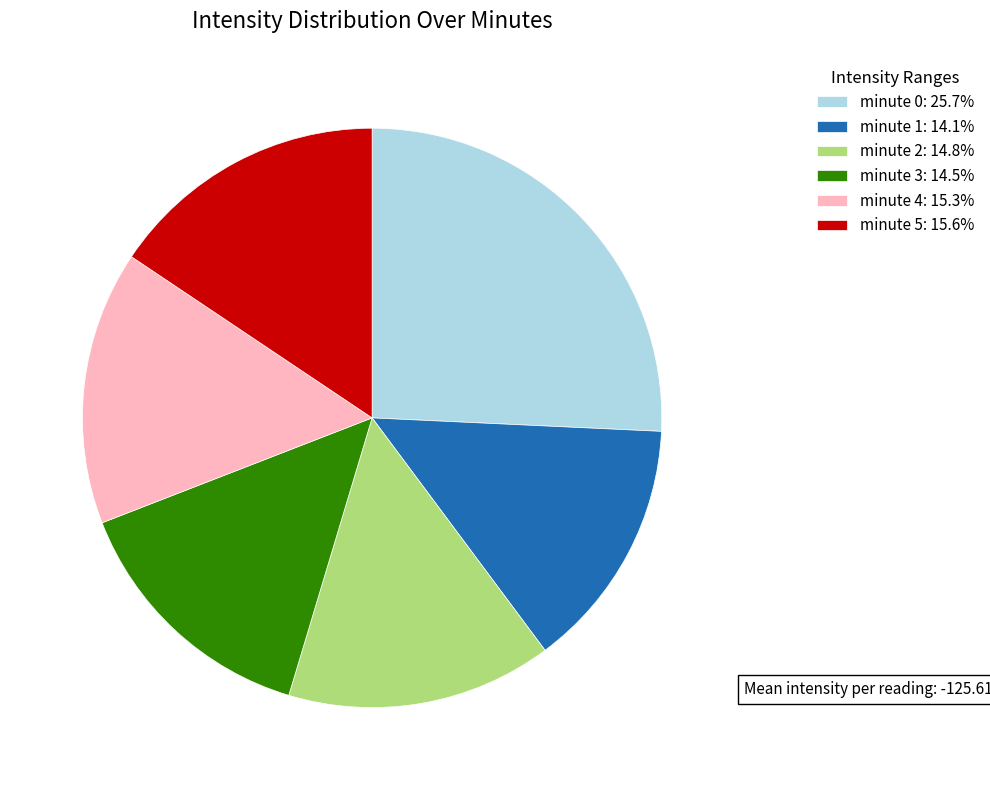

Count the number of slices in the pie.

6